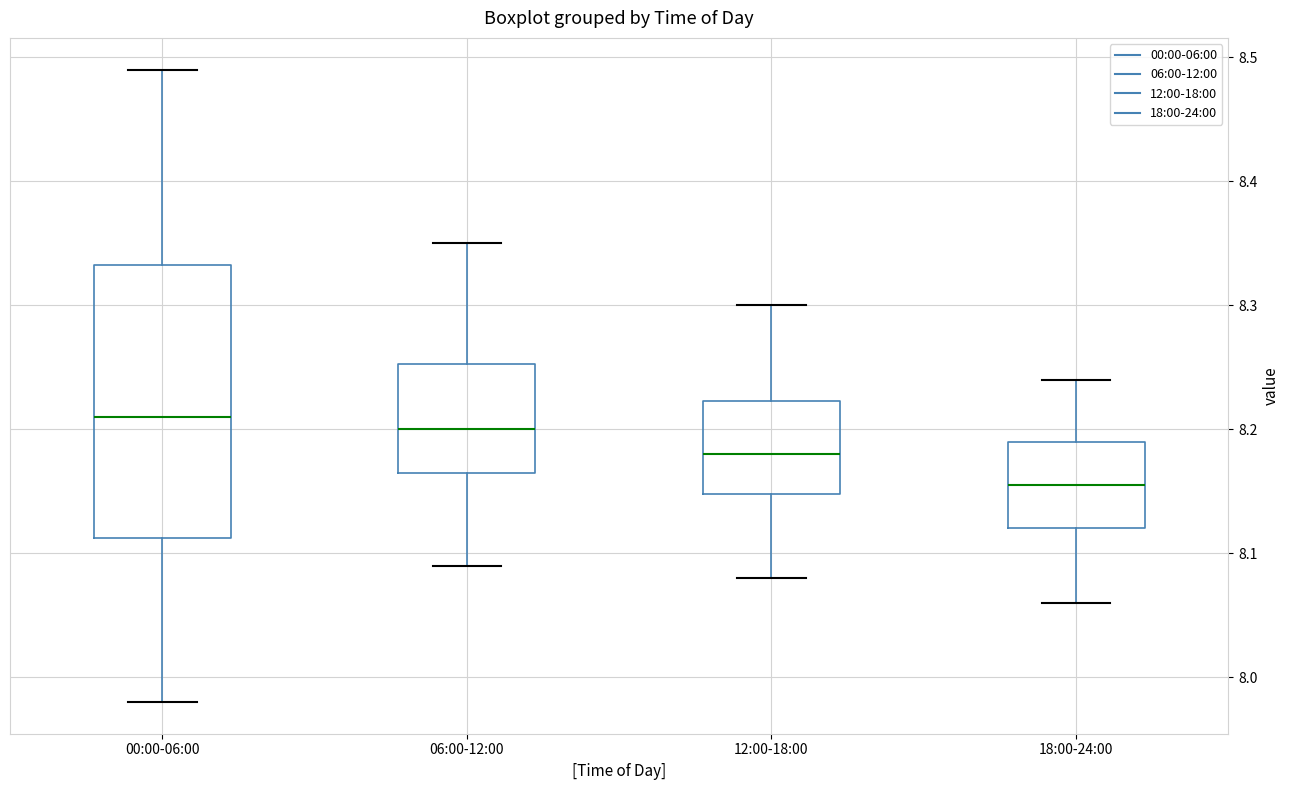

Which box is the tallest, from its lower edge to its upper edge?

00:00-06:00